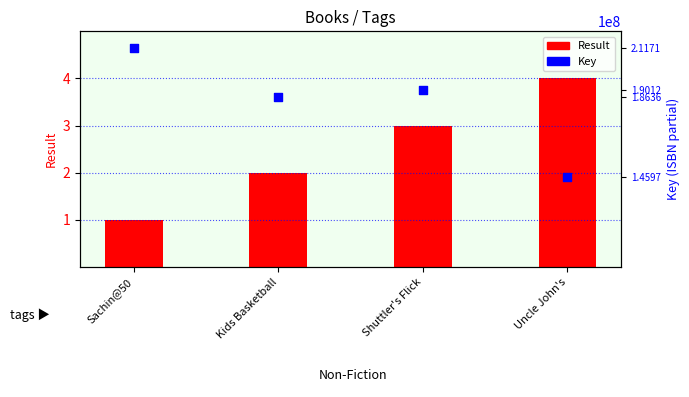

Which series contains the highest Y value?

Key